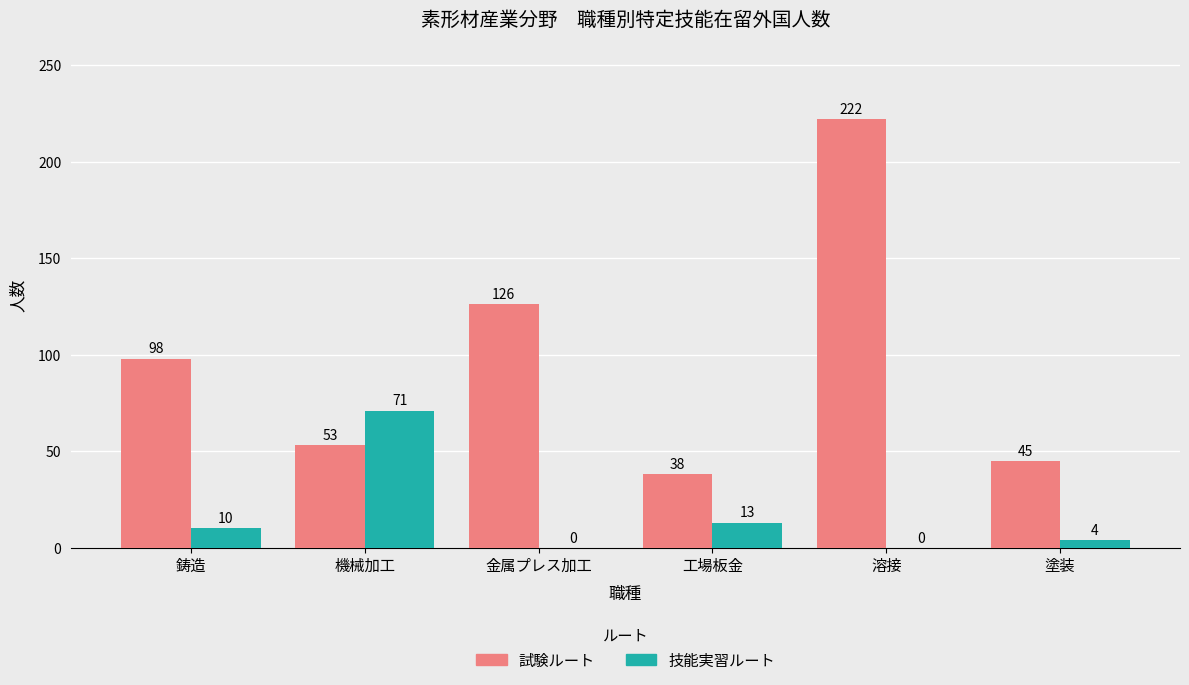

Does the chart contain stacked bars?

No